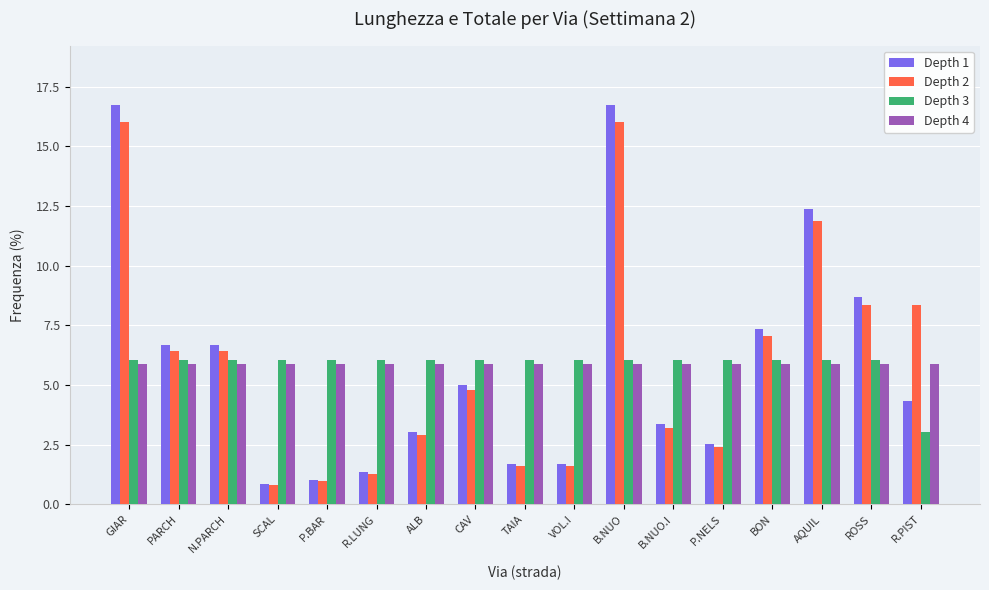

Rank the series at CAV from lowest to highest value.

Depth 2, Depth 1, Depth 4, Depth 3